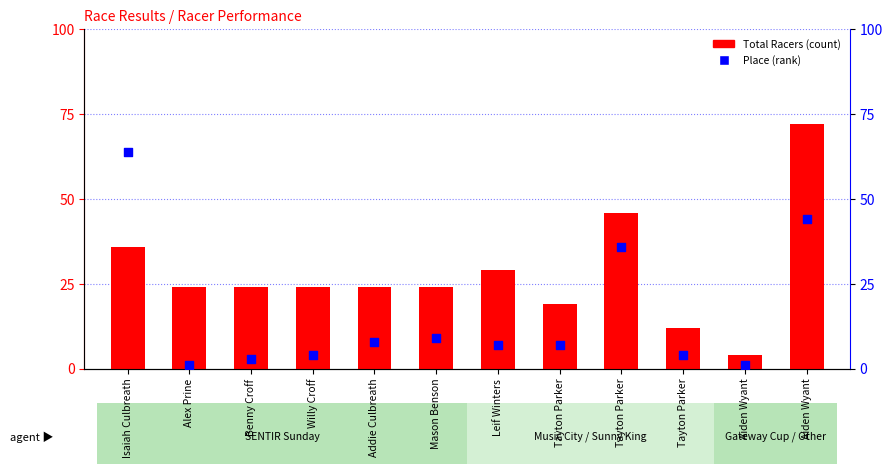

What are all the series names shown in the legend?

Total Racers, Place